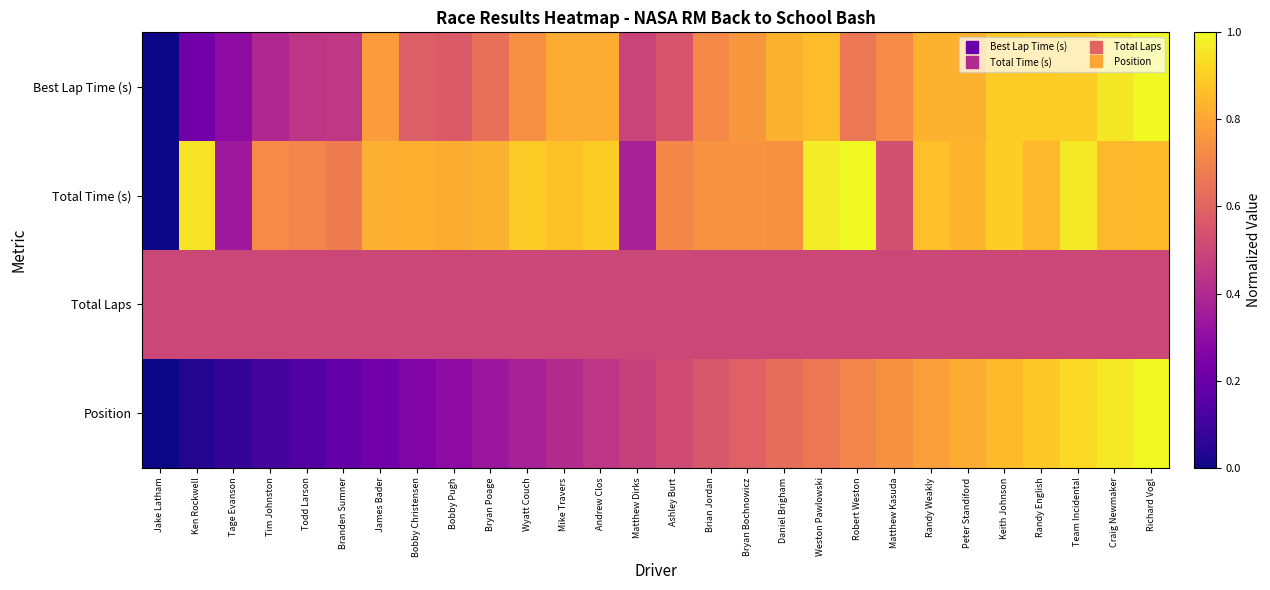

Which label corresponds to the largest value in the chart?

Richard Vogl